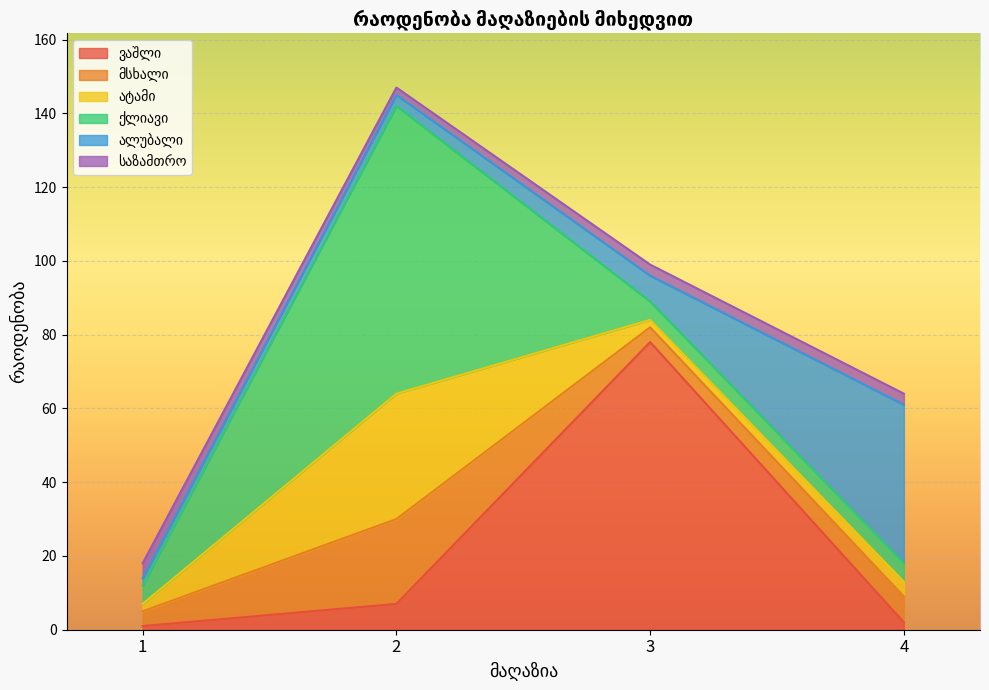

At which category is the sum across all series the highest?

2